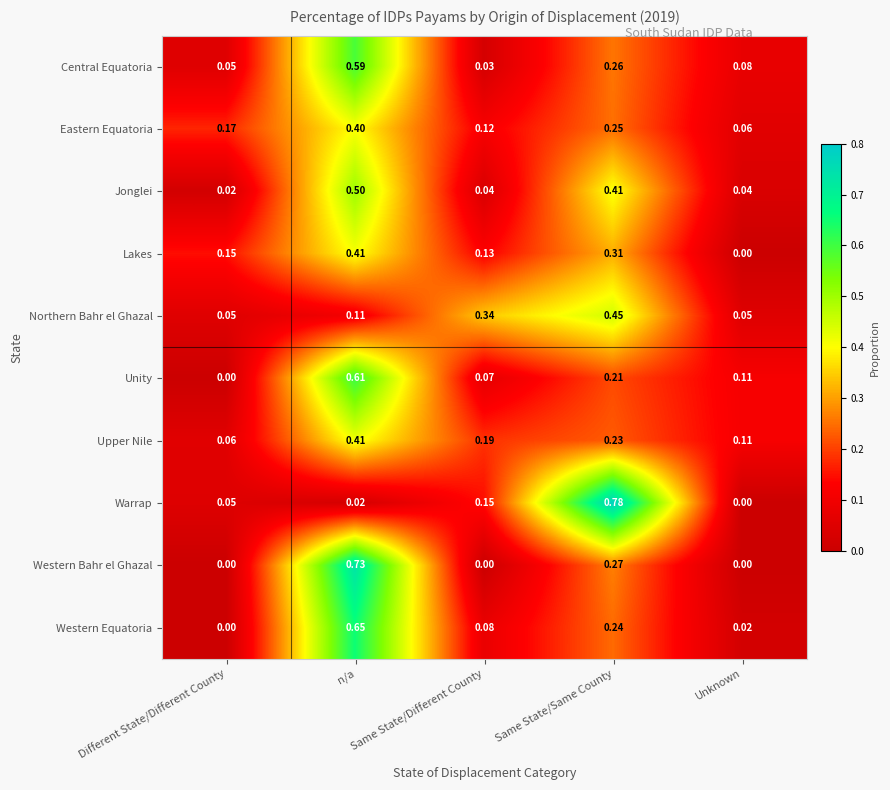

Which series has the largest range (max minus min)?

Warrap